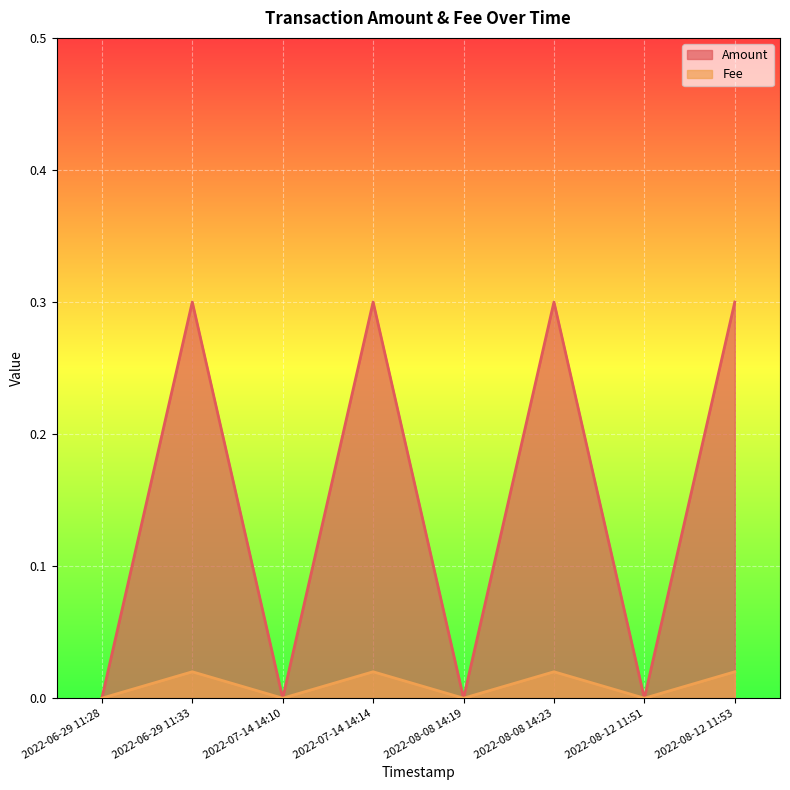

How many positive values does the Amount series have?

4